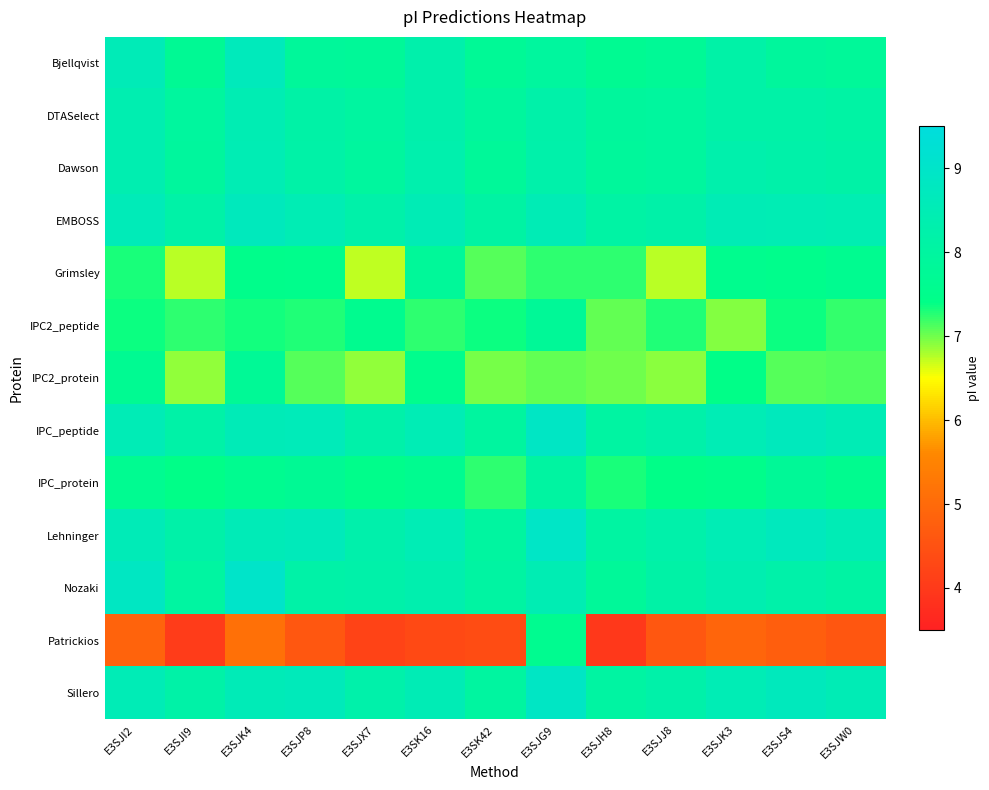

How many categories are shown in the chart?

13